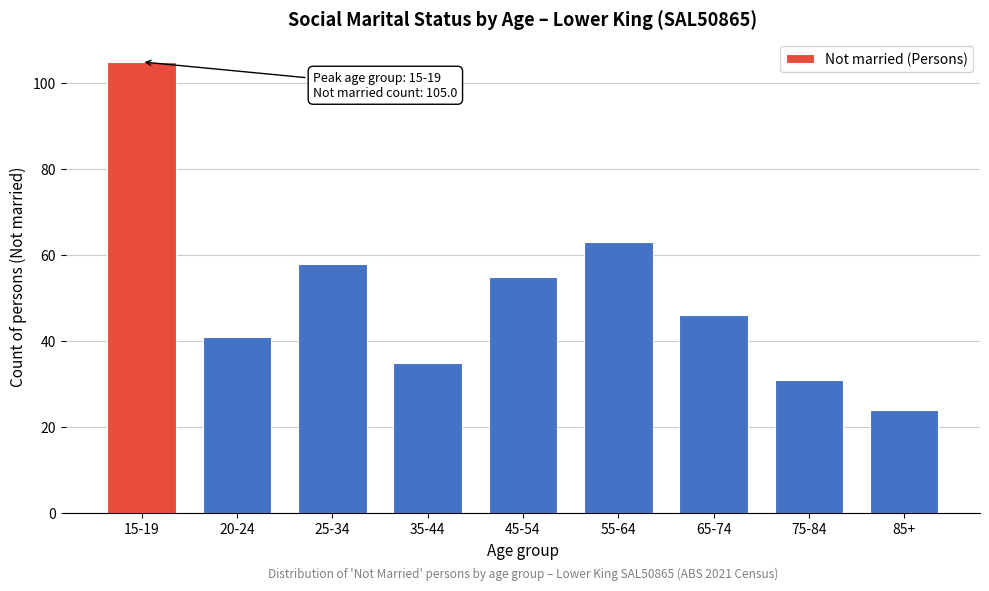

Reading left to right, what are all the values shown in this chart?

15-19=105	20-24=41	25-34=58	35-44=35	45-54=55	55-64=63	65-74=46	75-84=31	85+=24